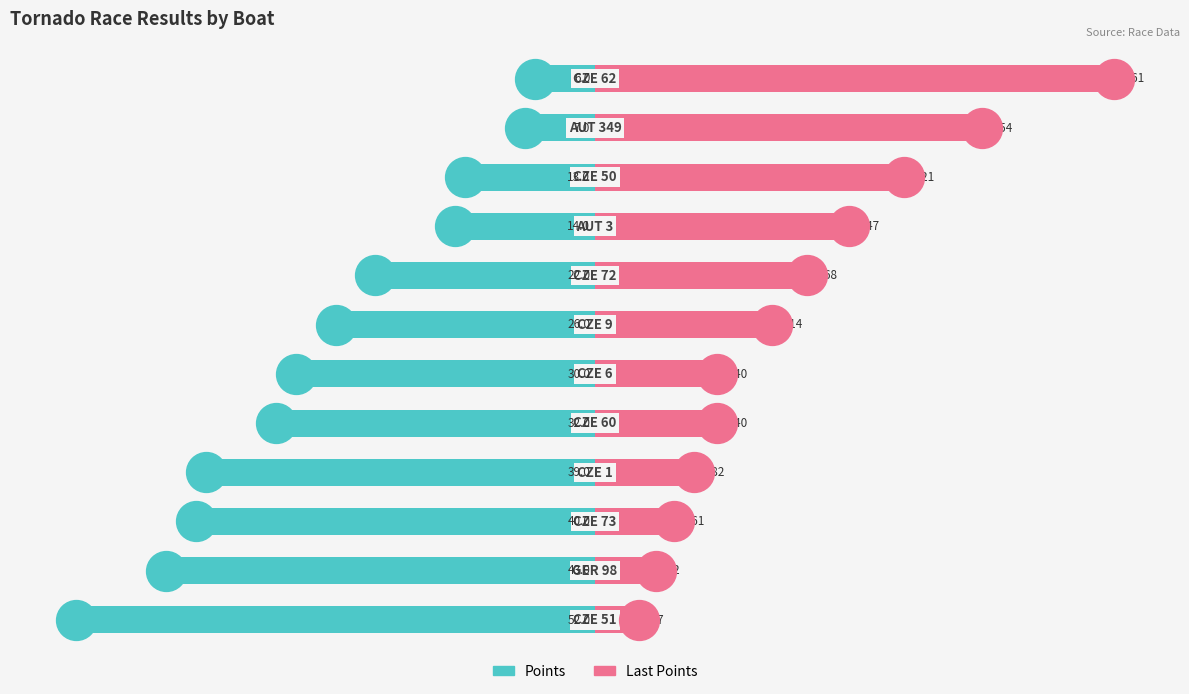

Which series has the widest spread of Y values?

Last Points